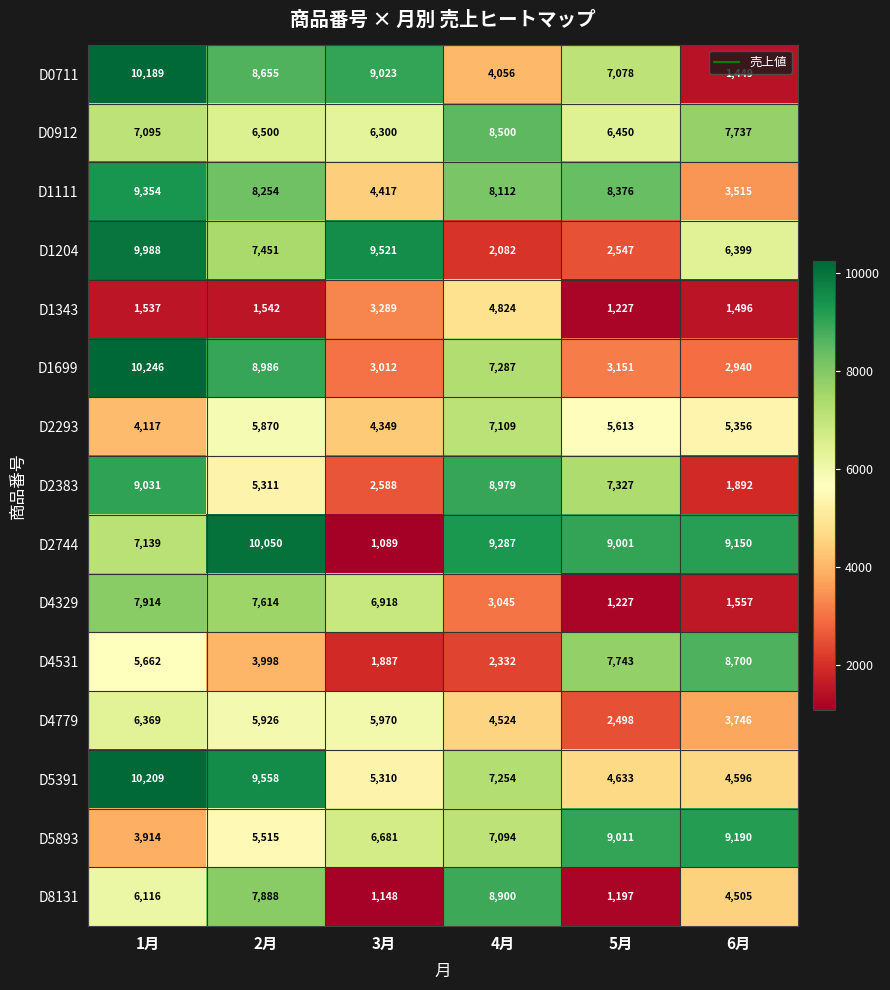

What is the difference between the highest and lowest values at 2月?

8508